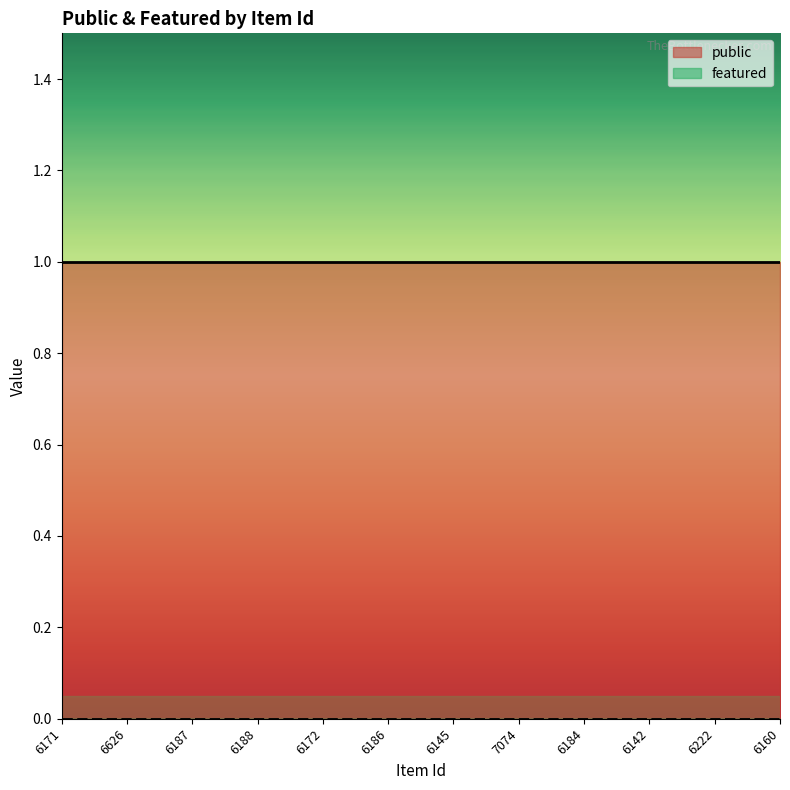

What is the spread (max minus min) of values at 6188?

1